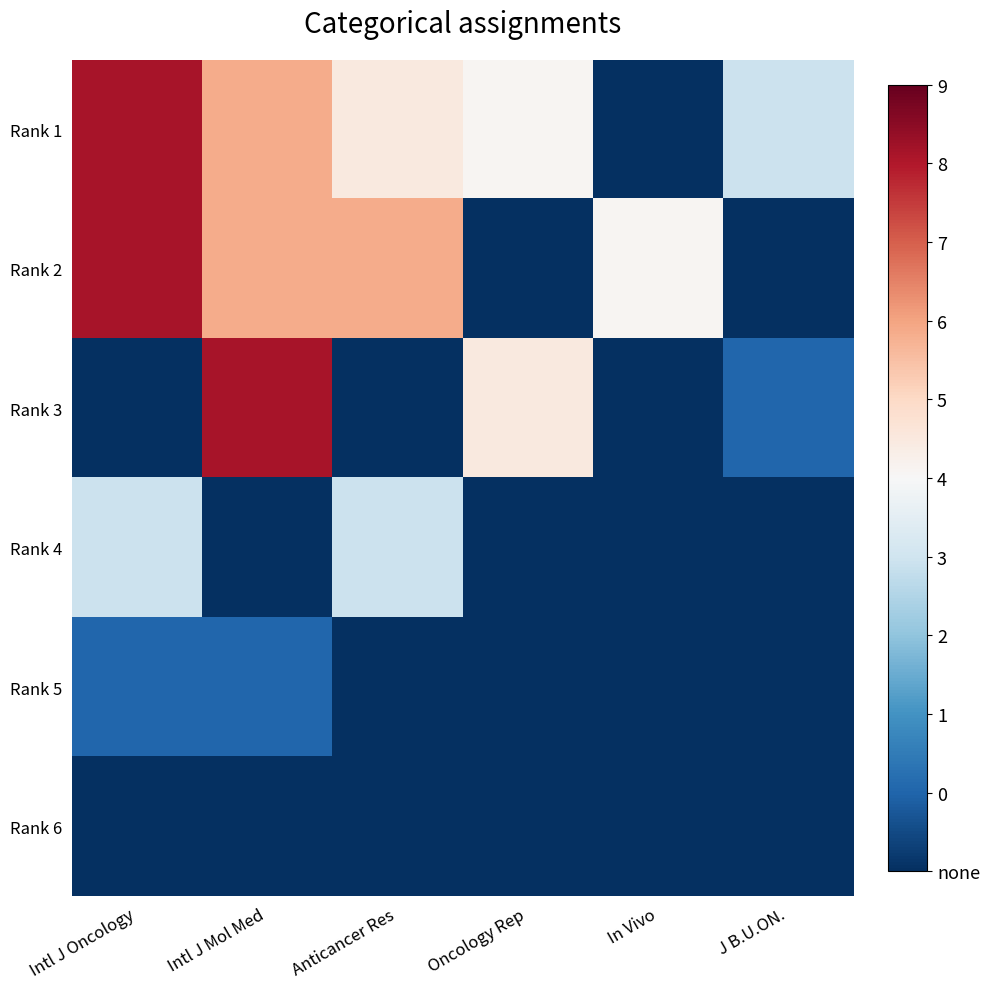

Reading right to left, transcribe all the data shown in this chart.

Rank 1: J B.U.ON.=0.4	In Vivo=0.0	Oncology Rep=0.6	Anticancer Res=0.6	Intl J Mol Med=0.8	Intl J Oncology=1.0
Rank 2: J B.U.ON.=0.0	In Vivo=0.6	Oncology Rep=0.0	Anticancer Res=0.8	Intl J Mol Med=0.8	Intl J Oncology=1.0
Rank 3: J B.U.ON.=0.1	In Vivo=0.0	Oncology Rep=0.6	Anticancer Res=0.0	Intl J Mol Med=1.0	Intl J Oncology=0.0
Rank 4: J B.U.ON.=0.0	In Vivo=0.0	Oncology Rep=0.0	Anticancer Res=0.4	Intl J Mol Med=0.0	Intl J Oncology=0.4
Rank 5: J B.U.ON.=0.0	In Vivo=0.0	Oncology Rep=0.0	Anticancer Res=0.0	Intl J Mol Med=0.1	Intl J Oncology=0.1
Rank 6: J B.U.ON.=0.0	In Vivo=0.0	Oncology Rep=0.0	Anticancer Res=0.0	Intl J Mol Med=0.0	Intl J Oncology=0.0